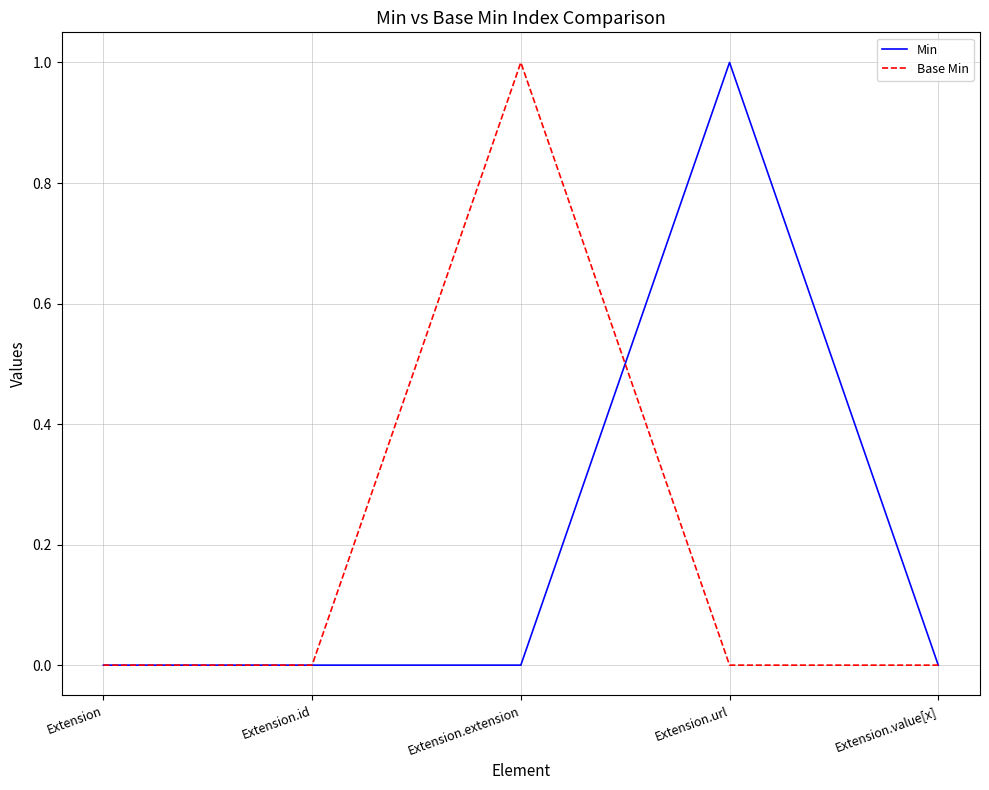

Between Extension.extension and Extension.value[x], which series saw the biggest shift?

Base Min